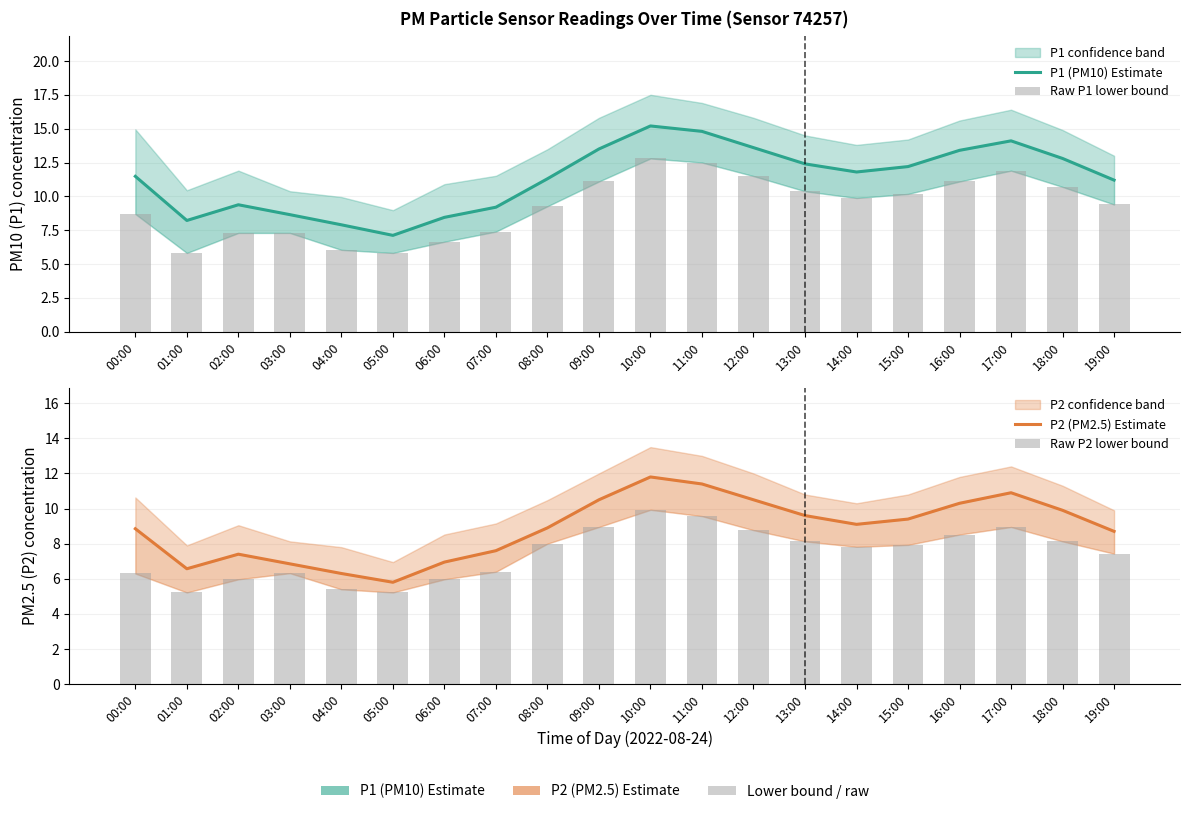

Reading right to left, list all the values displayed in this chart.

P1 (PM10) Estimate: 11.2	12.8	14.1	13.4	12.2	11.8	12.4	13.6	14.8	15.2	13.5	11.3	9.2	8.4	7.1	7.9	8.7	9.4	8.2	11.5
Raw P1 lower bound: 9.4	10.7	11.9	11.1	10.2	9.9	10.4	11.5	12.5	12.8	11.1	9.3	7.4	6.7	5.8	6.0	7.3	7.3	5.8	8.7
P2 (PM2.5) Estimate: 8.7	9.9	10.9	10.3	9.4	9.1	9.6	10.5	11.4	11.8	10.5	8.9	7.6	7.0	5.8	6.3	6.8	7.4	6.6	8.8
Raw P2 lower bound: 7.4	8.1	8.9	8.5	7.9	7.8	8.1	8.8	9.6	9.9	8.9	8.0	6.4	6.0	5.2	5.4	6.3	6.0	5.2	6.3